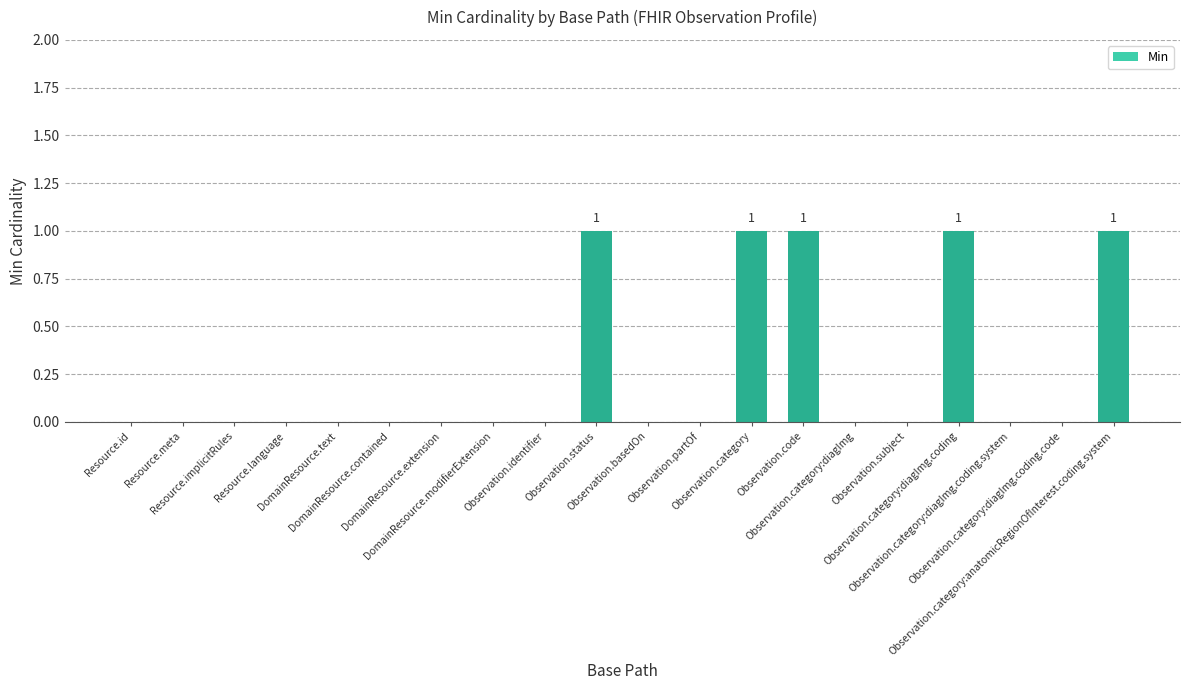

What is the maximum value shown in the chart?

1